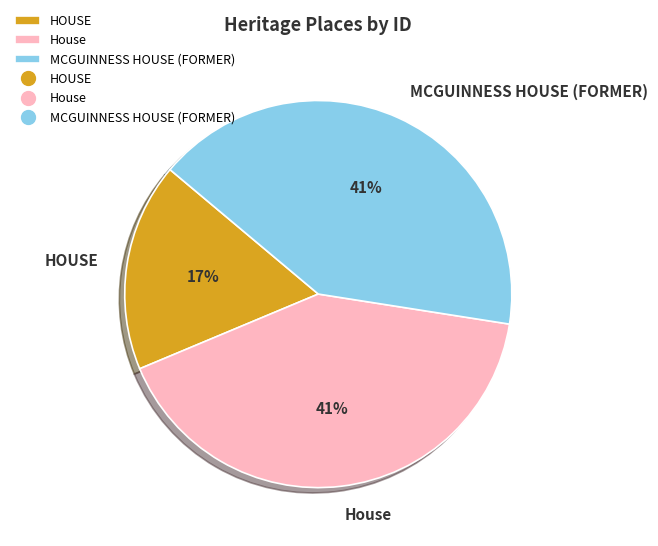

What is the ratio of the value at HOUSE to the value at House?

0.4